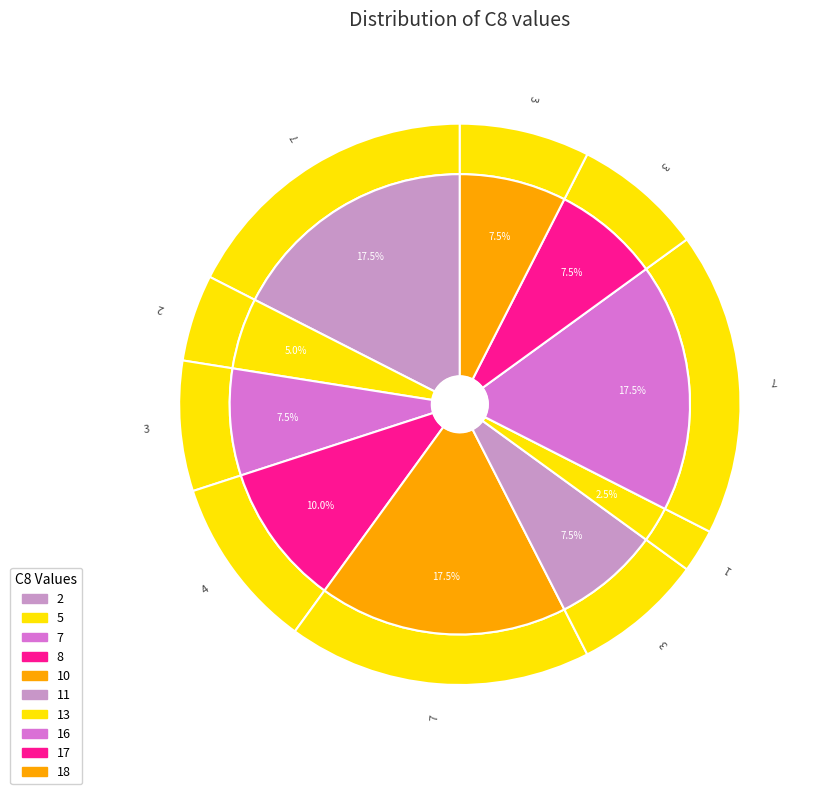

Which category has the biggest portion of the pie?

18